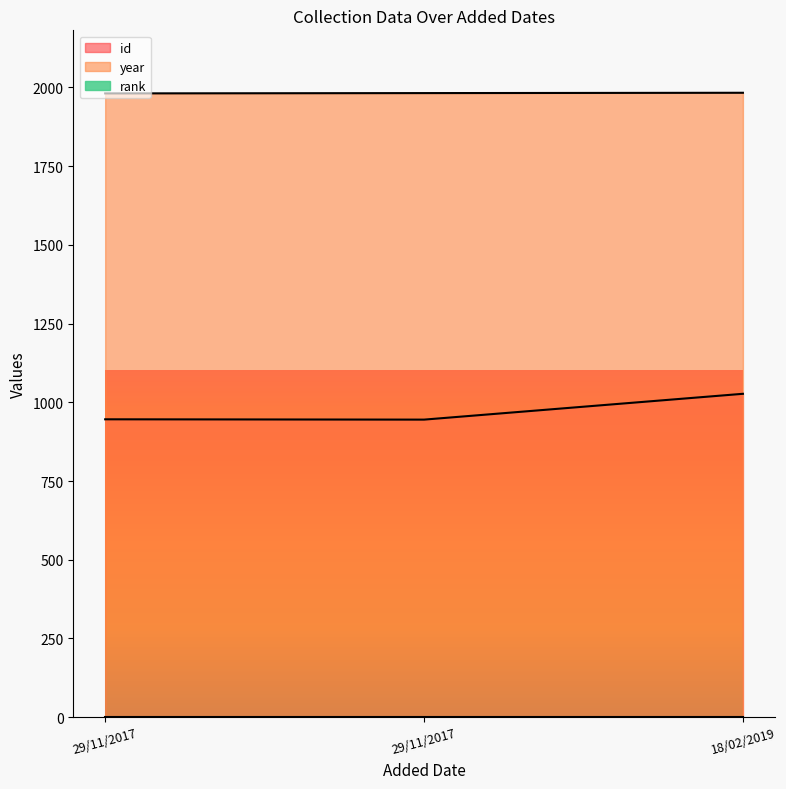

What is the label of the 2nd point from the right?

29/11/2017